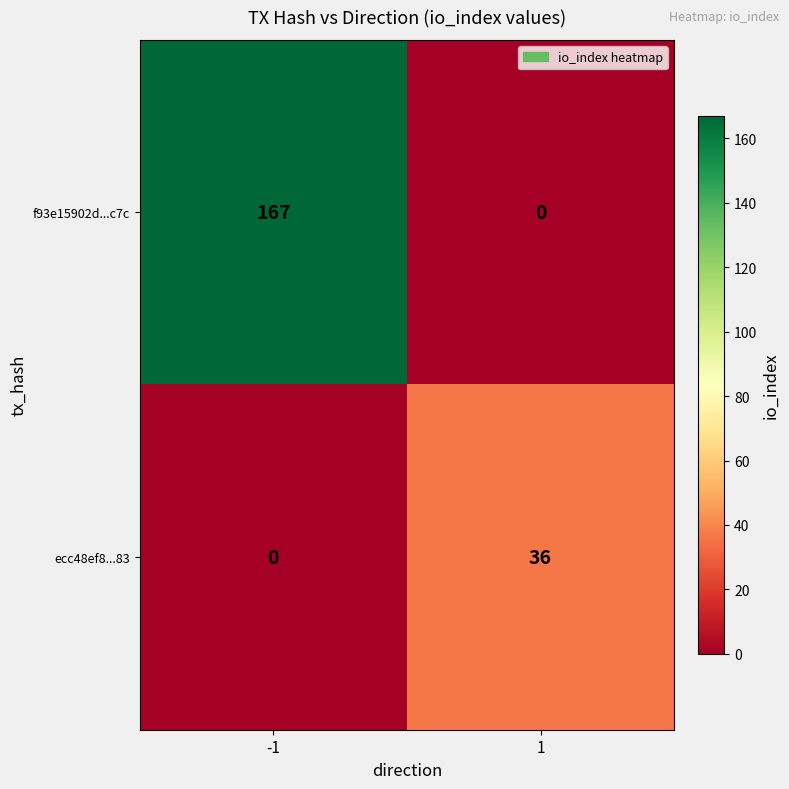

What is the total value across all series at 1?

36